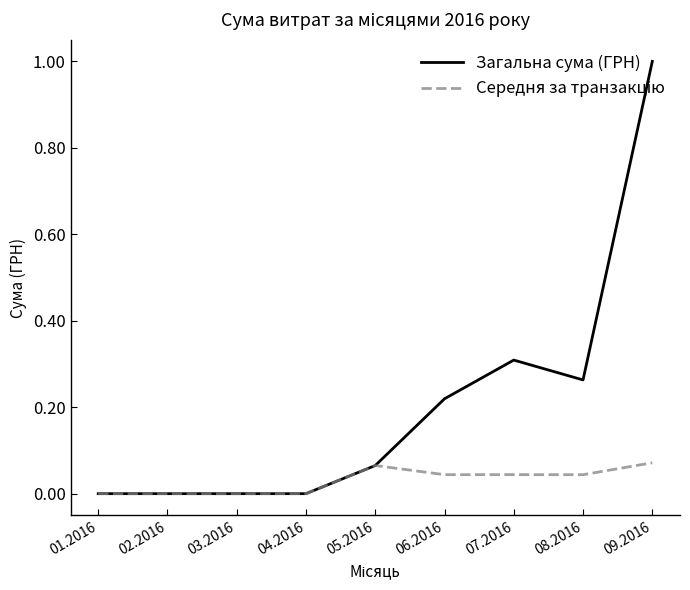

Which series has the largest range (max minus min)?

Загальна сума (ГРН)